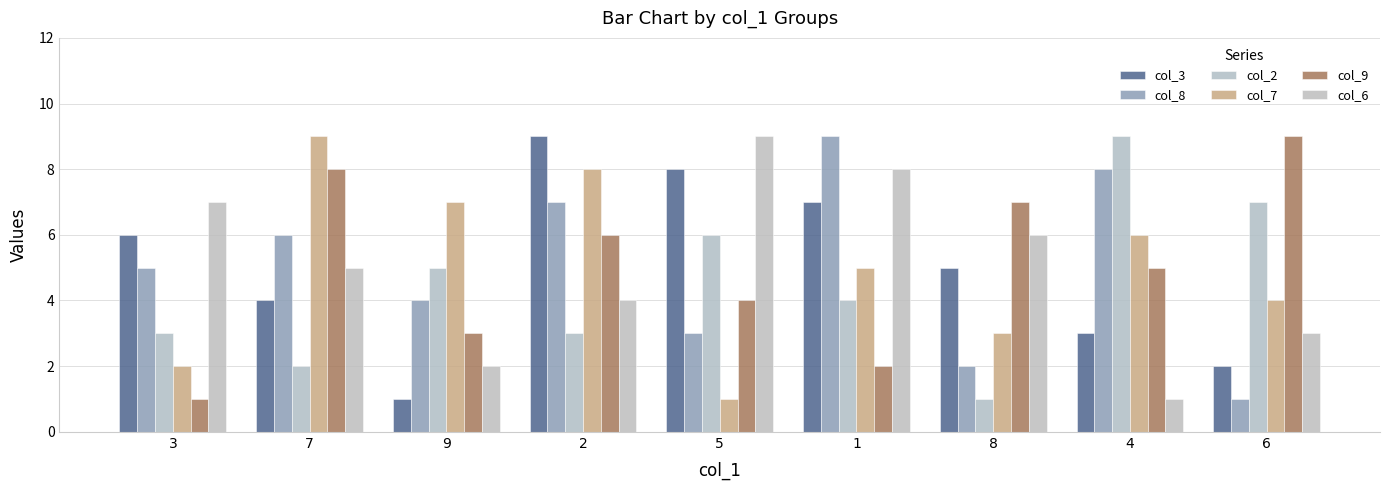

What is the difference between the second highest and second lowest values in the col_6 series?

6